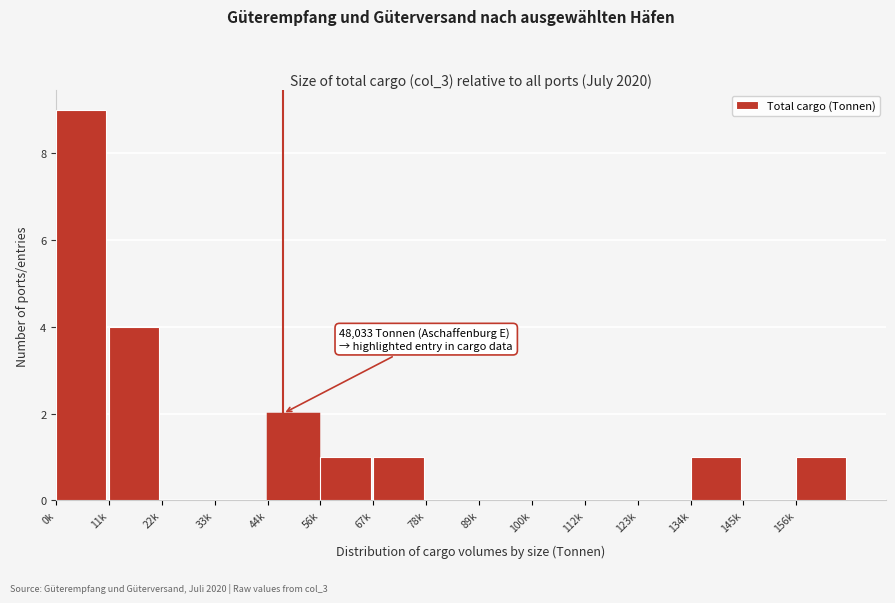

Reading right to left, list all the values displayed in this chart.

156k=1	145k=0	134k=1	123k=0	112k=0	100k=0	89k=0	78k=0	67k=1	56k=1	44k=2	33k=0	22k=0	11k=4	0k=9